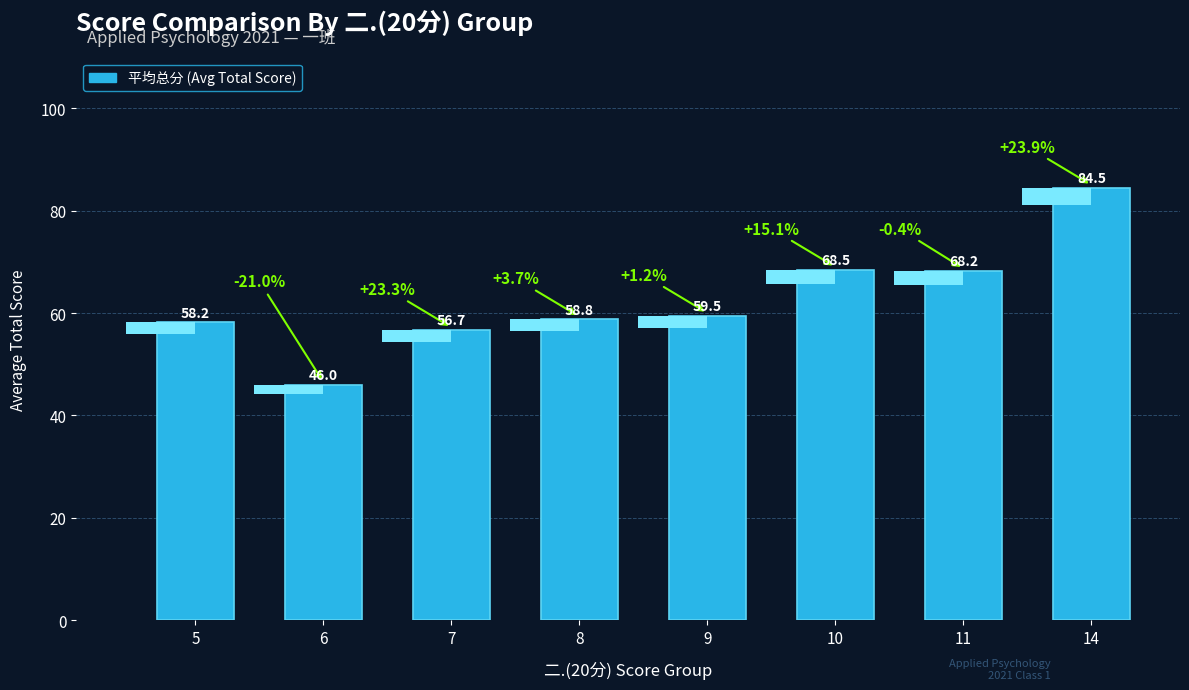

The value at 8 is 58.8. True or false?

True